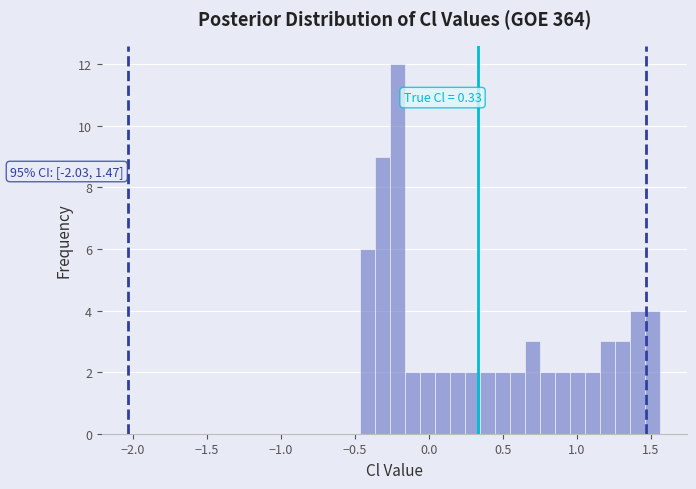

Around what value on the x-axis is the tallest bar? Give the approximate position of its centre, as read against the axis.

-0.20